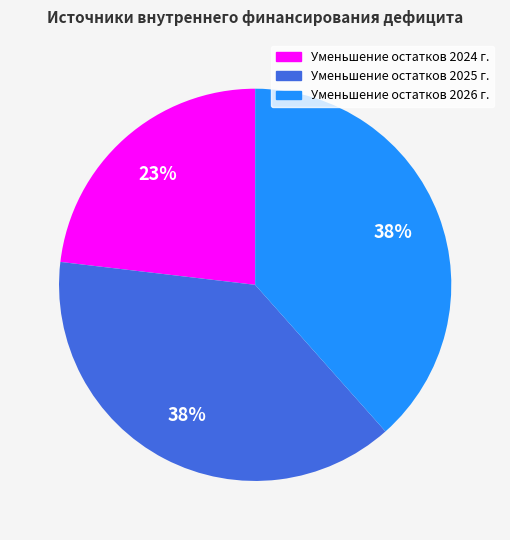

How many slices are in this pie chart?

3